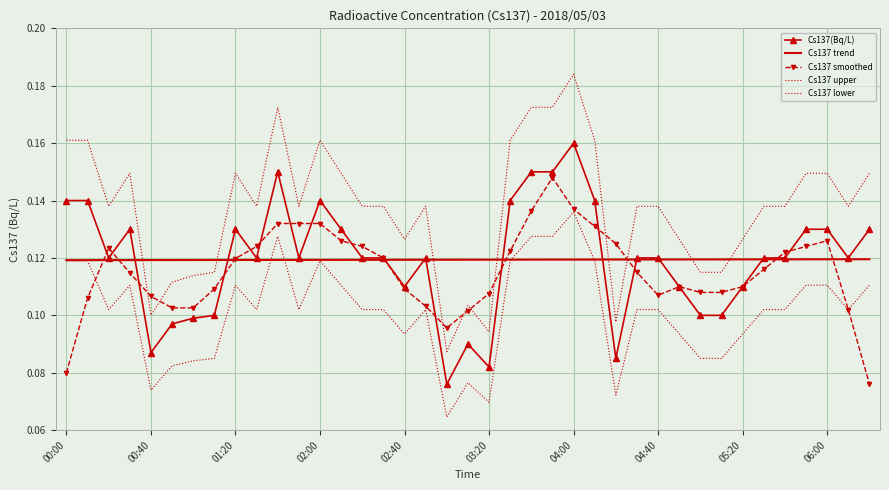

In Cs137 smoothed, how many points are higher than both neighbors (excluding endpoints)?

4